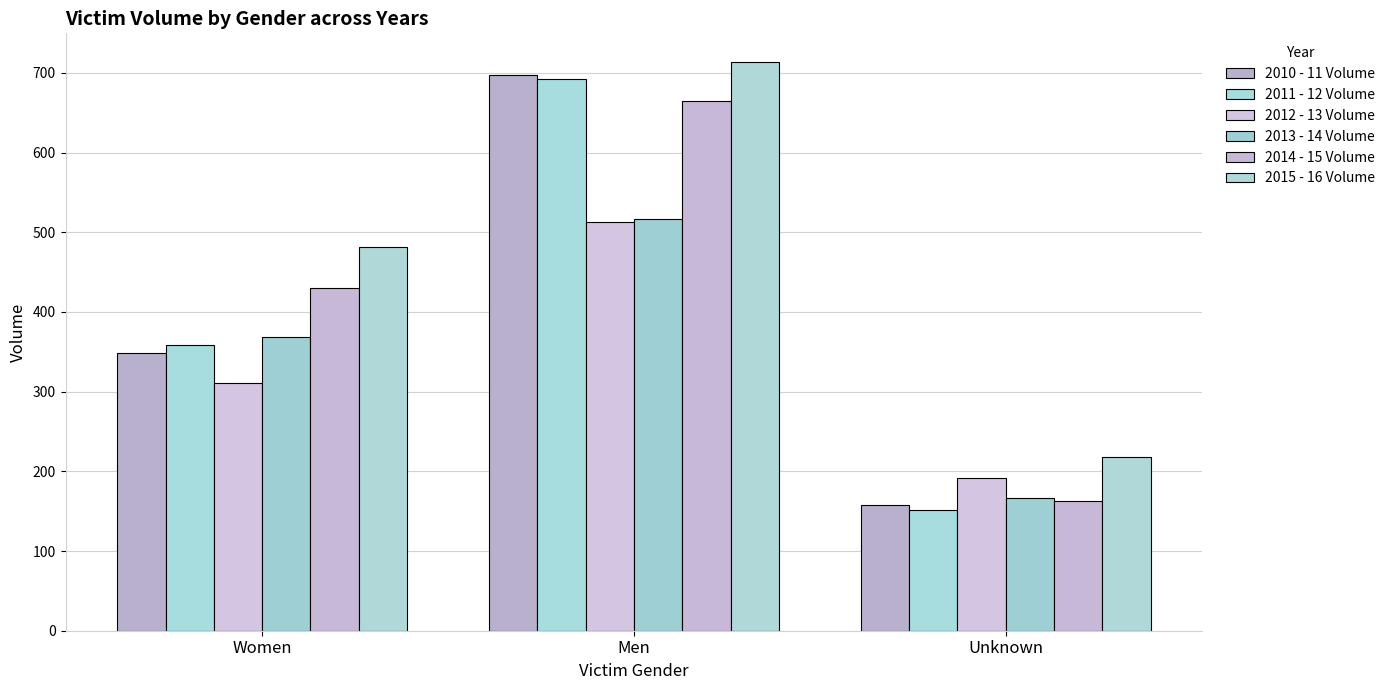

How many bars are there in total?

18